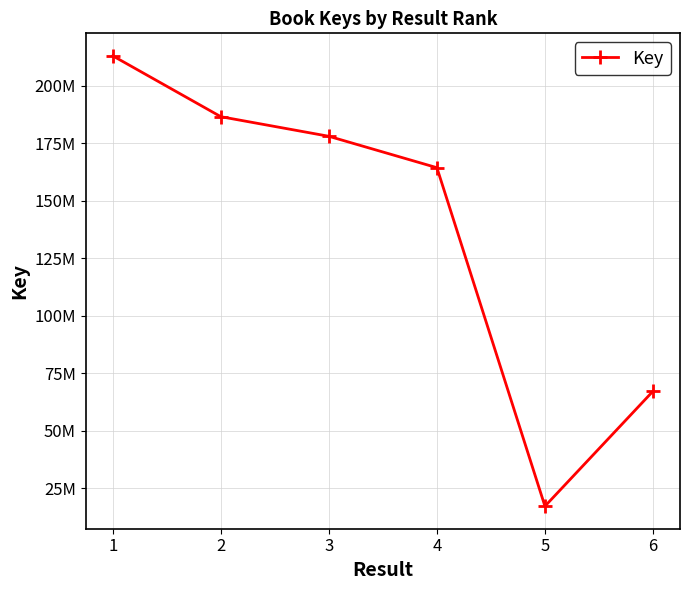

The chart shows a value of 64816615 at 1. True or false?

False